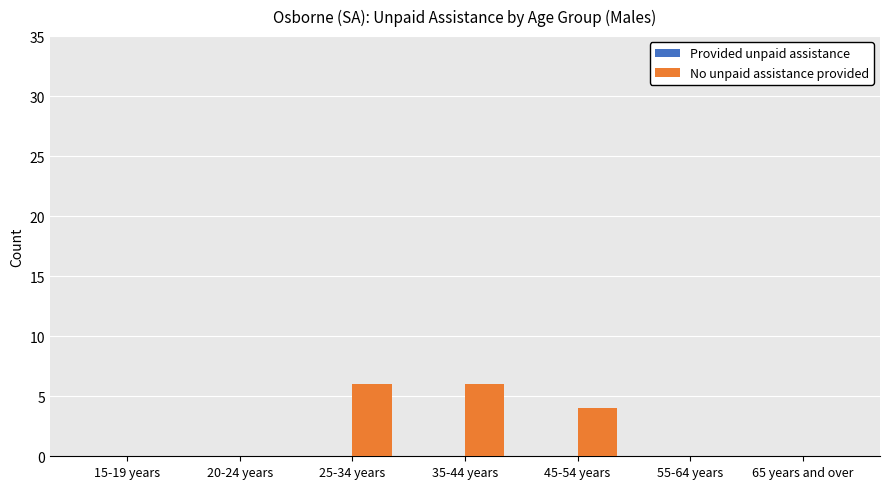

At which label is the value closest to 3?

45-54 years